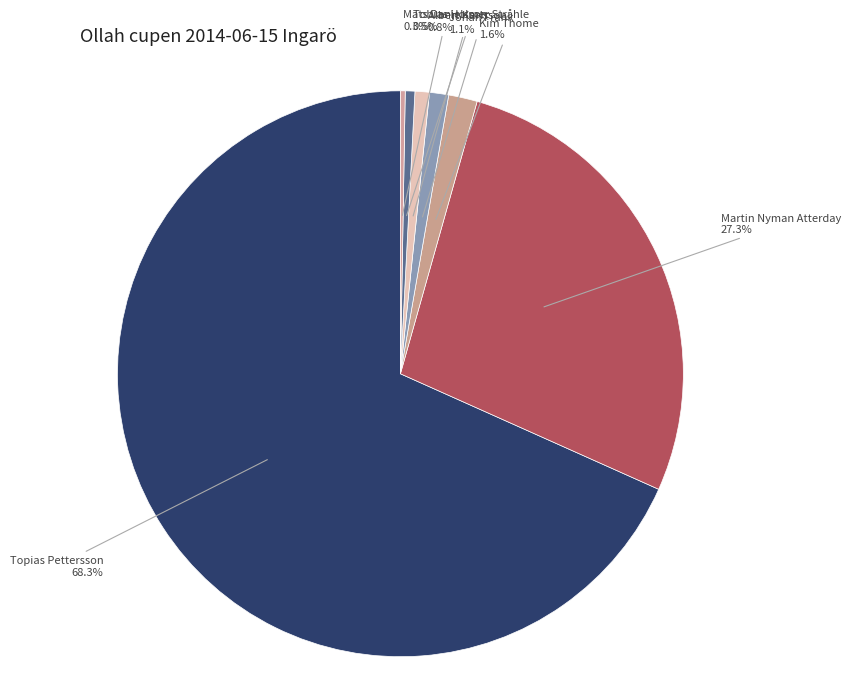

Combined, do Johan Frank and Kim Thome account for over 50%?

No